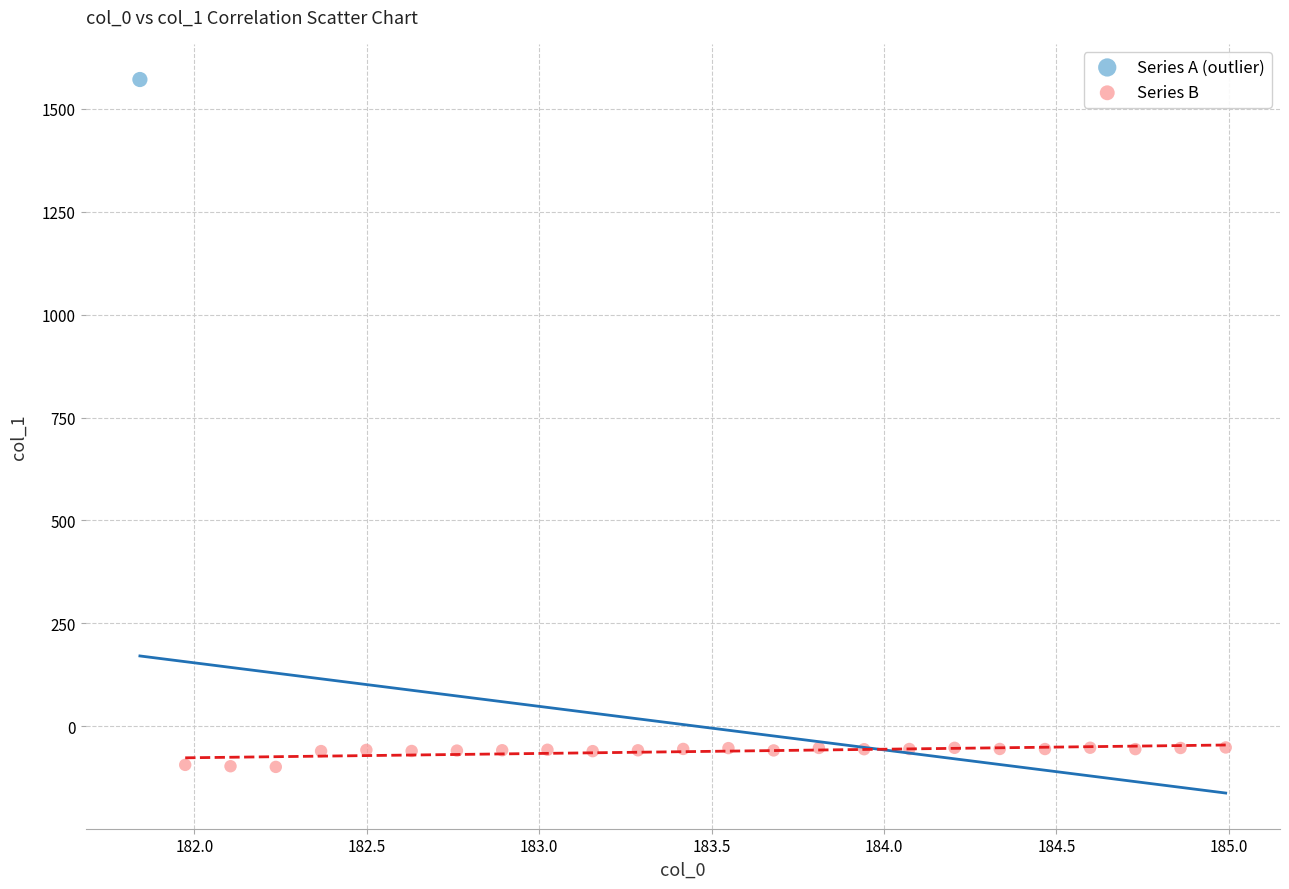

What are all the series names shown in the legend?

Series A (outlier), Series B